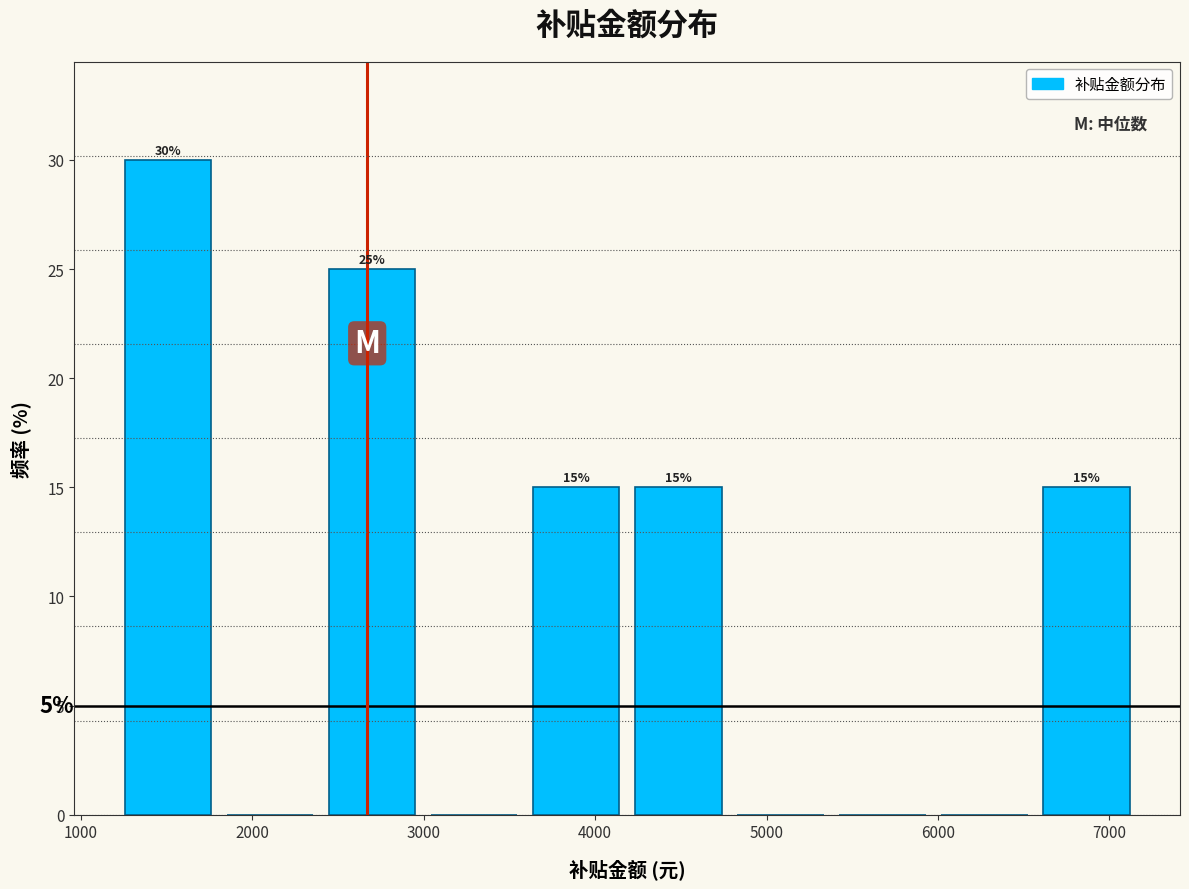

Over which range of the x-axis is the bar tallest?

1200 to 1800